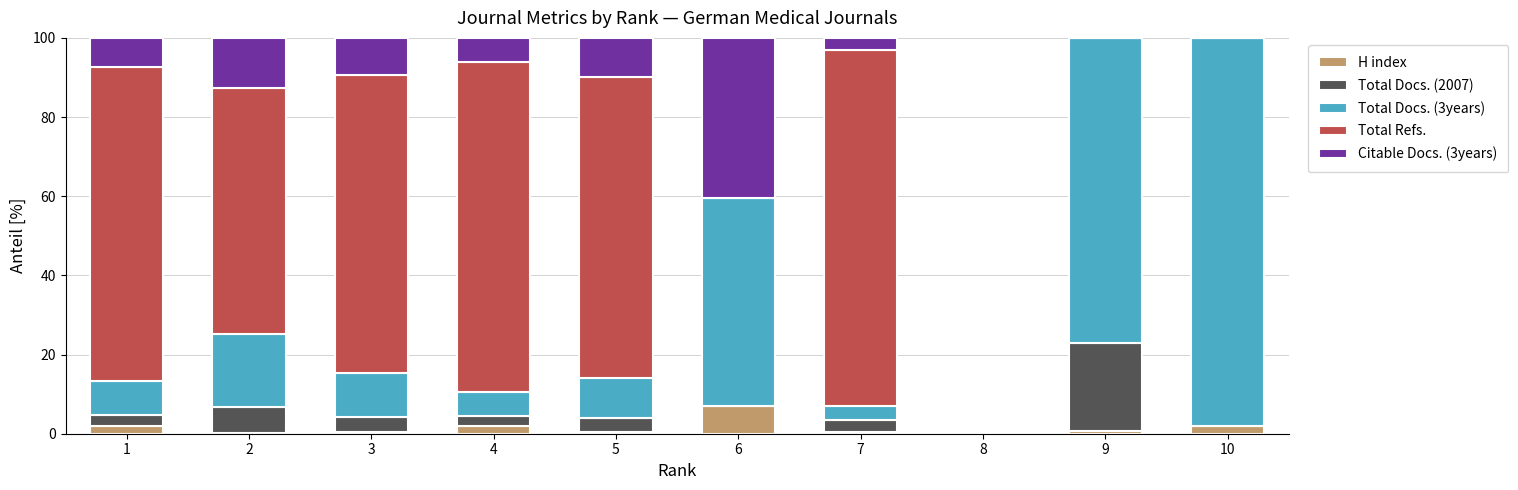

At which label does H index reach its peak?

6